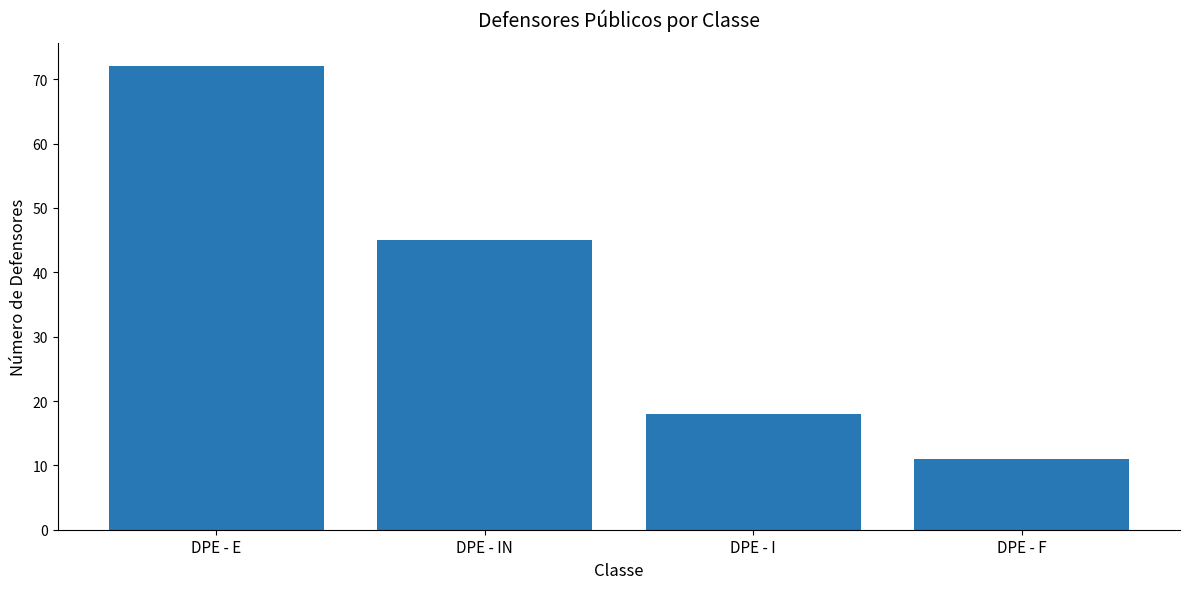

List the labels in order of value, smallest first.

DPE - F, DPE - I, DPE - IN, DPE - E